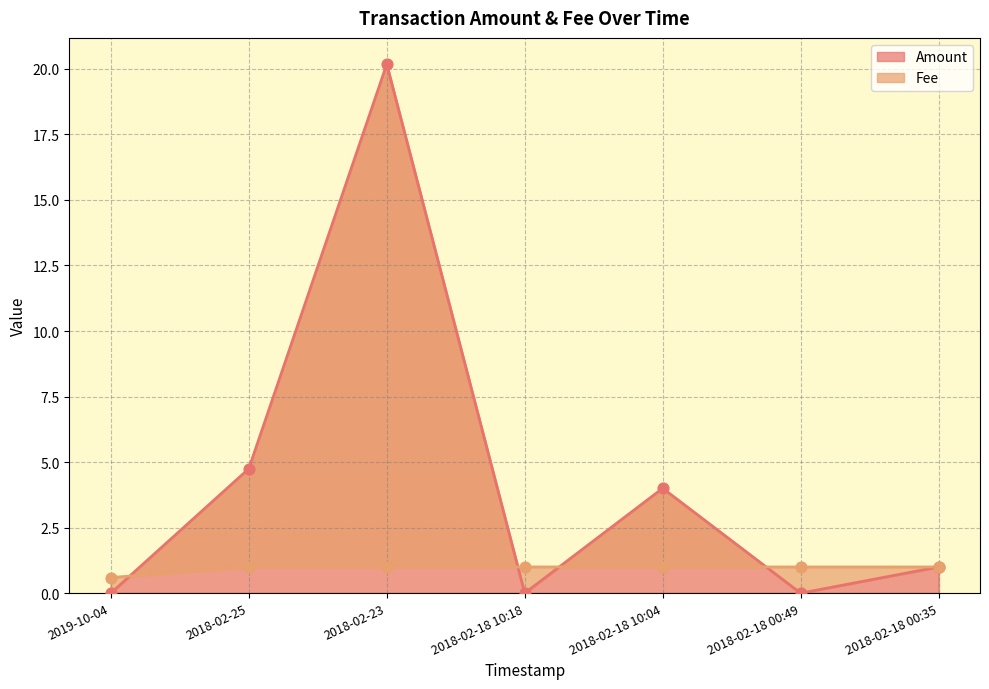

What are all the series names shown in the legend?

Amount, Fee